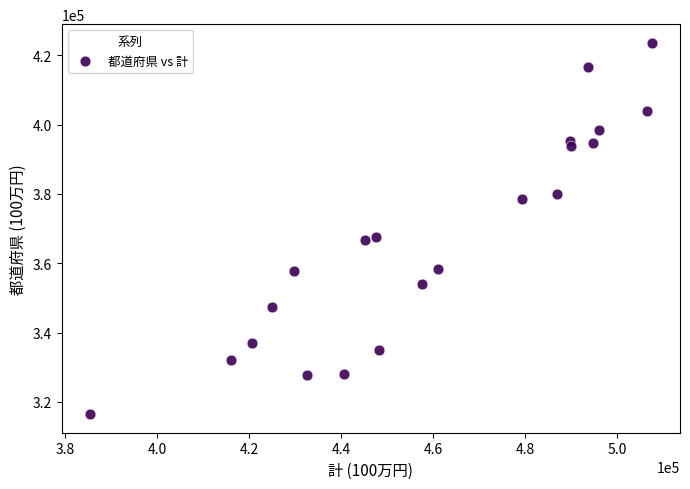

What is the range of Y values (max minus min)?

107092.9